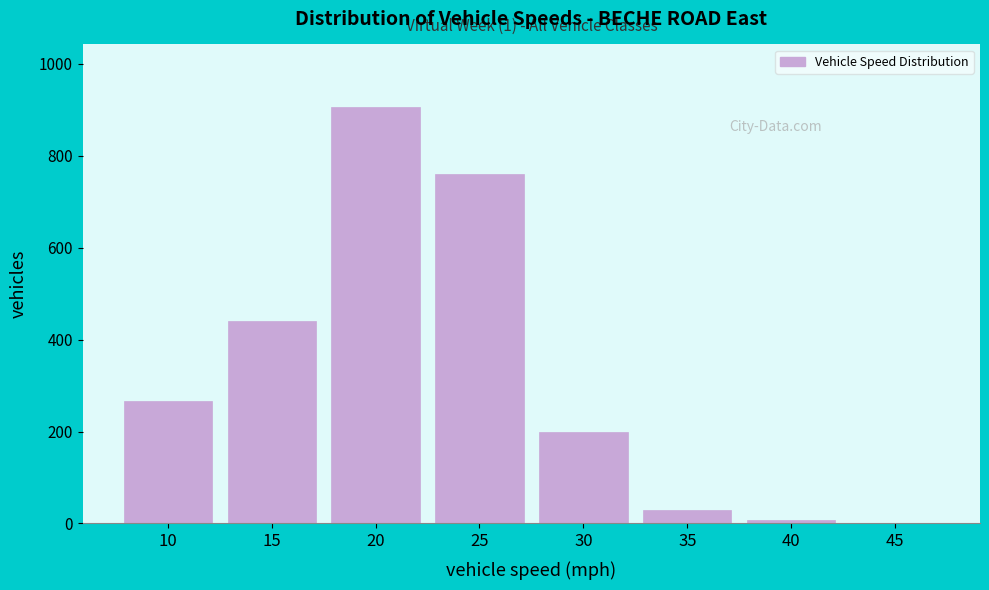

Reading right to left, extract all data points from this chart.

45=1	40=8	35=30	30=198	25=761	20=906	15=441	10=267